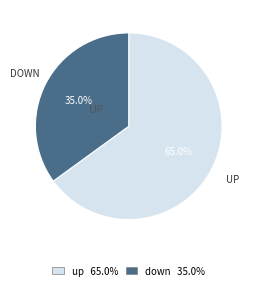

Which category accounts for the majority?

up